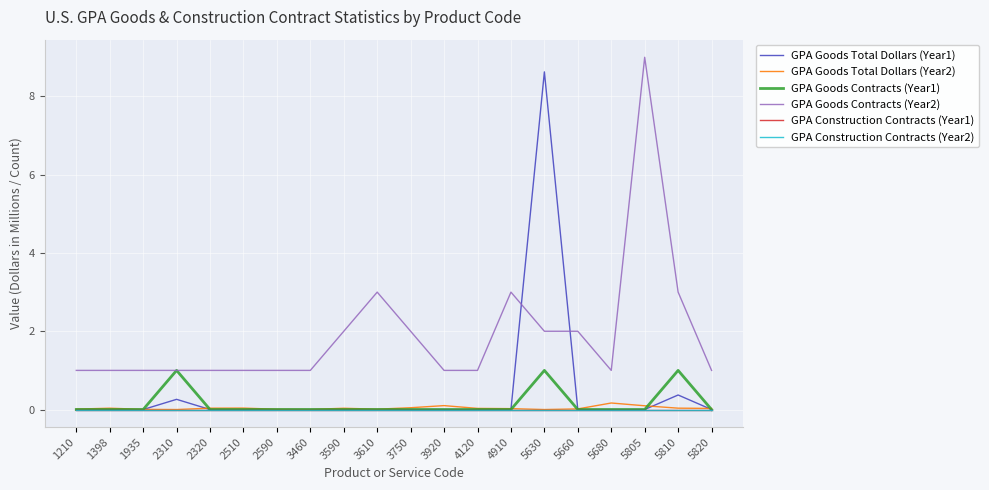

Does the chart display data point markers on the line(s)?

No